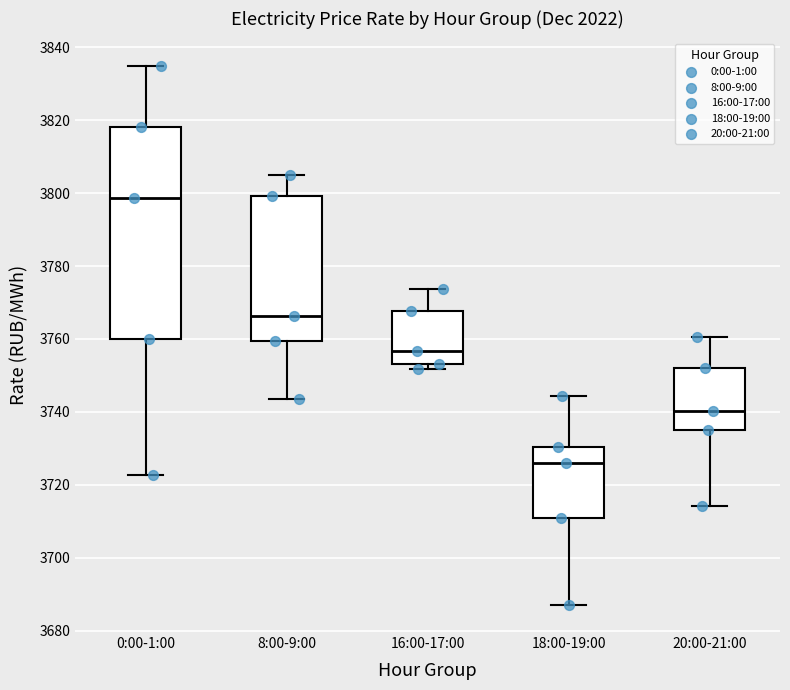

Where does the median line of the box for 8:00-9:00 sit on the y-axis? The values are not printed on the chart, so give them approximately, as read against the axis.

3766